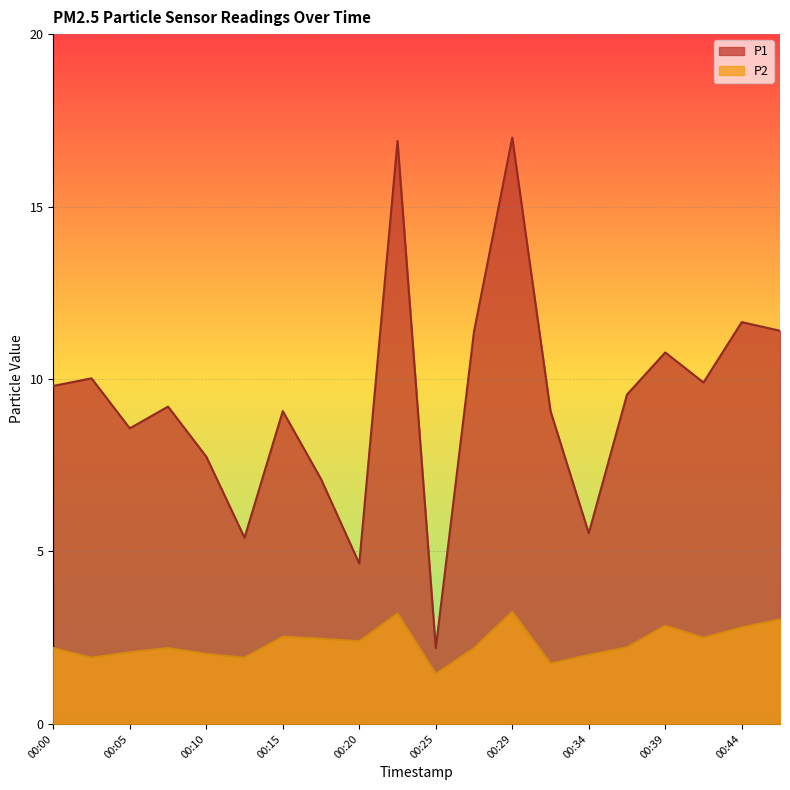

Is it true that P1 equals 7.2 at 00:34?

False